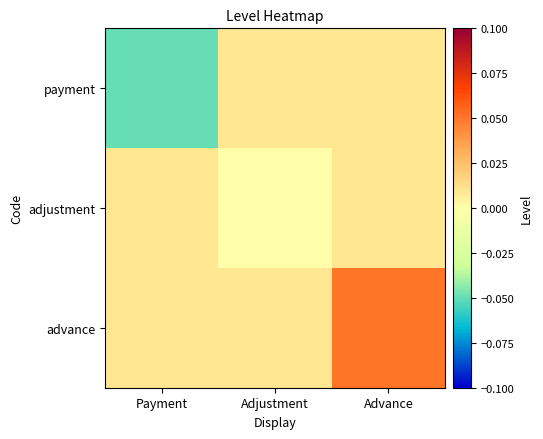

Reading left to right, extract all data points from this chart.

payment: Payment=-0.1	Adjustment=0.0	Advance=0.0
adjustment: Payment=0.0	Adjustment=0.0	Advance=0.0
advance: Payment=0.0	Adjustment=0.0	Advance=0.1